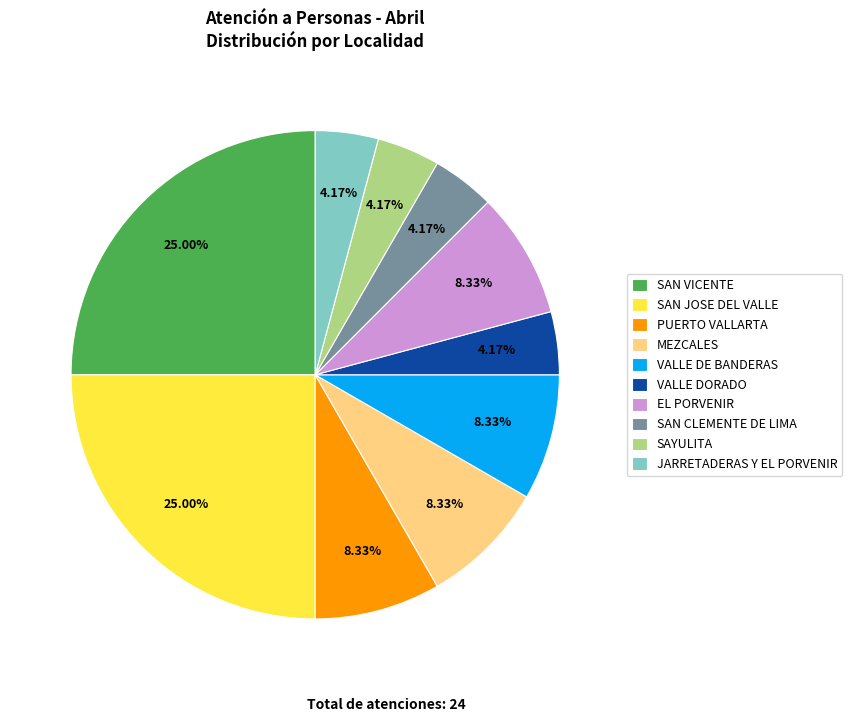

Combined, do VALLE DORADO and VALLE DE BANDERAS account for over 50%?

No